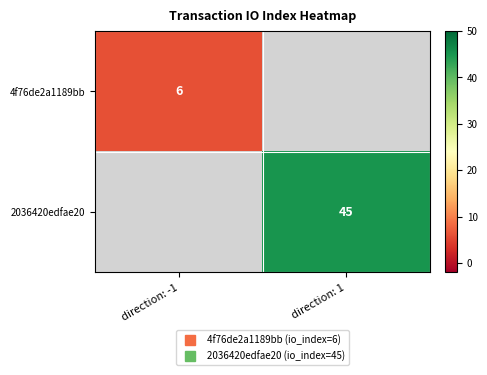

True or false: 4f76de2a1189bb has a value of 8.8 at direction: -1.

False